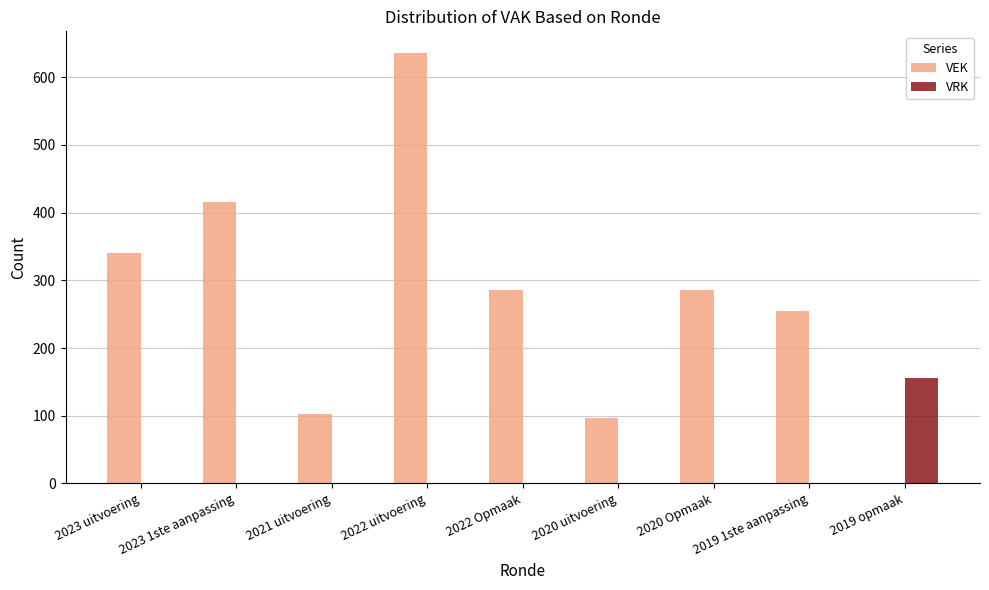

What is the greatest value displayed?

636